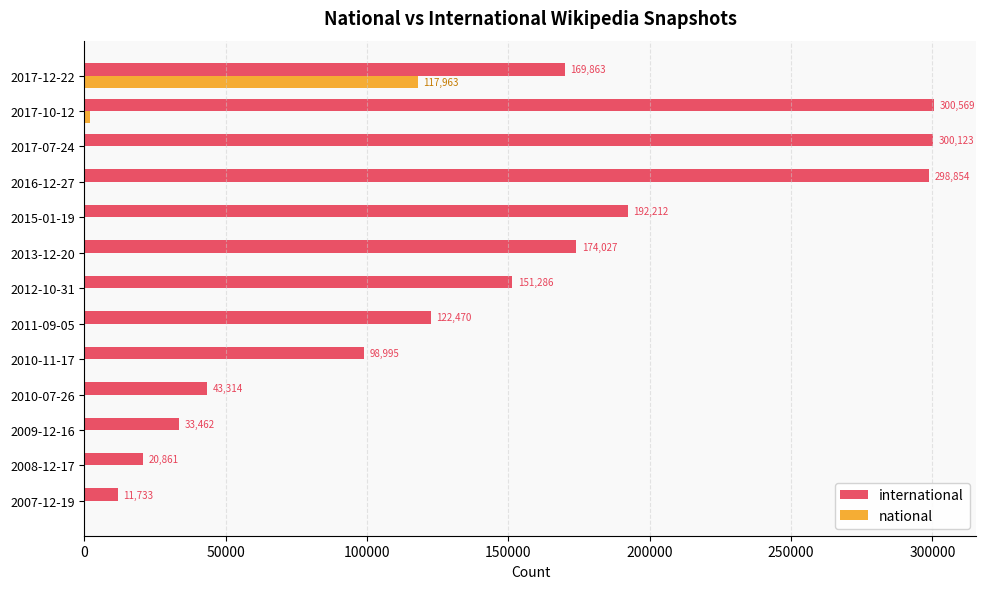

What is the maximum value for international?

300569